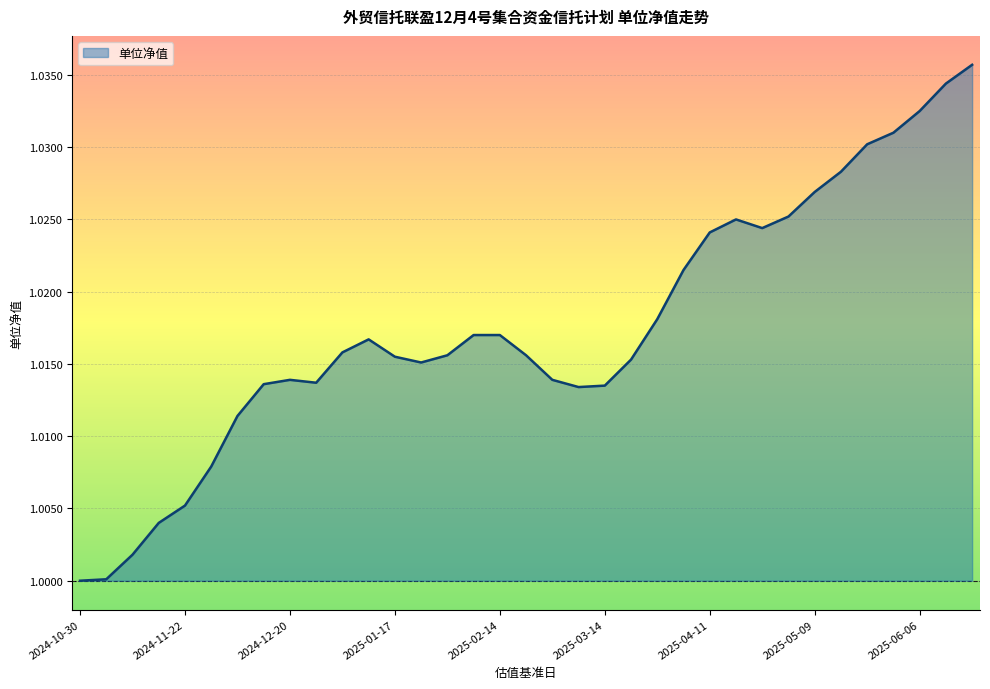

How many lines are shown in the chart?

1